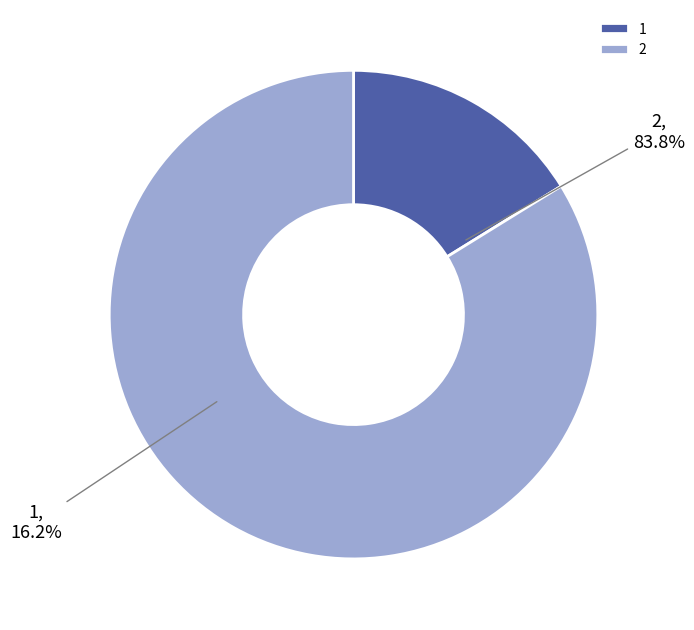

What is the change in value from 1 to 2?

+34517